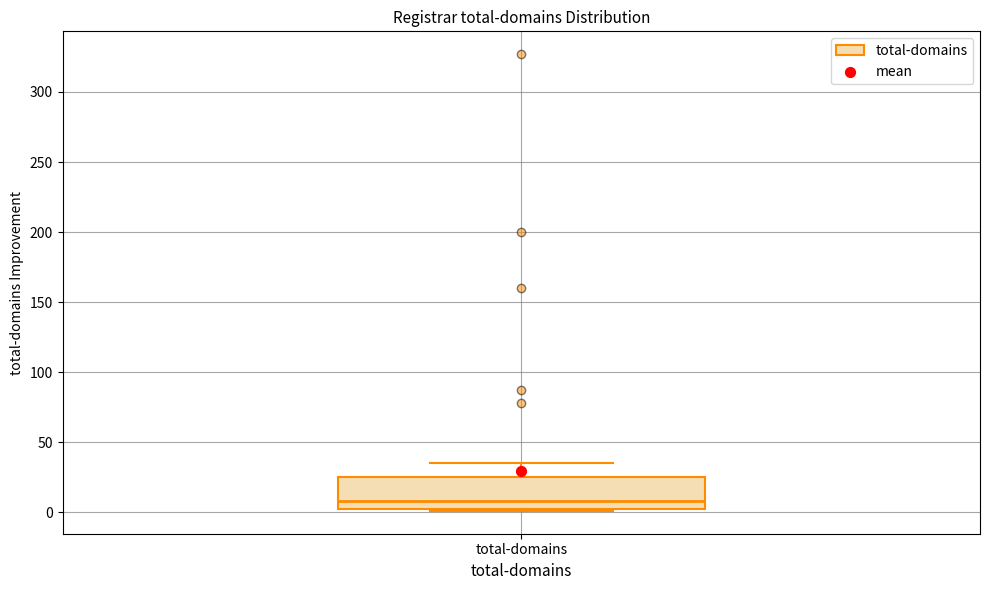

Read this box plot against the y-axis: the position of the median line, the range covered by the box, and the ends of both whiskers. The values are not printed on the chart, so give them approximately, as read against the axis.

median 10, box 0 to 25, whiskers 0 to 35